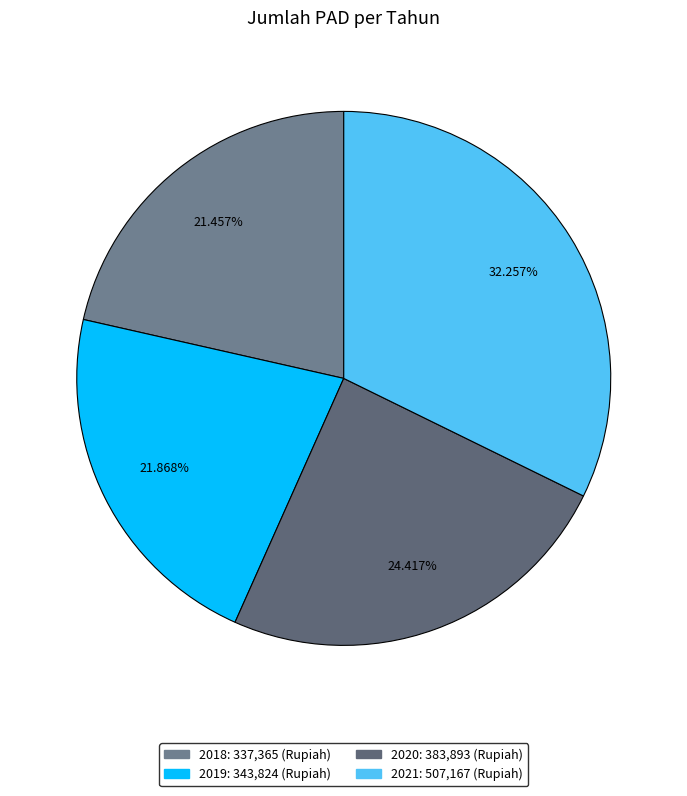

Rank the categories by value from highest to lowest.

2021, 2020, 2019, 2018